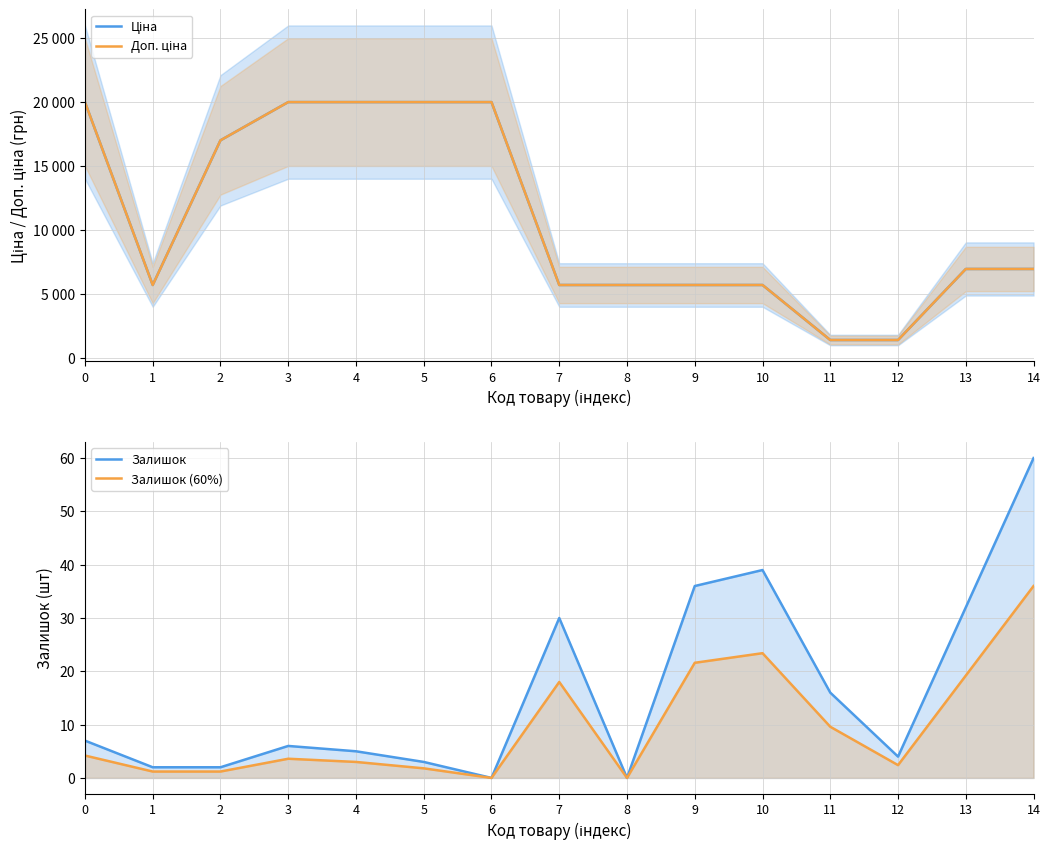

Where is the first local minimum for Залишок?

6